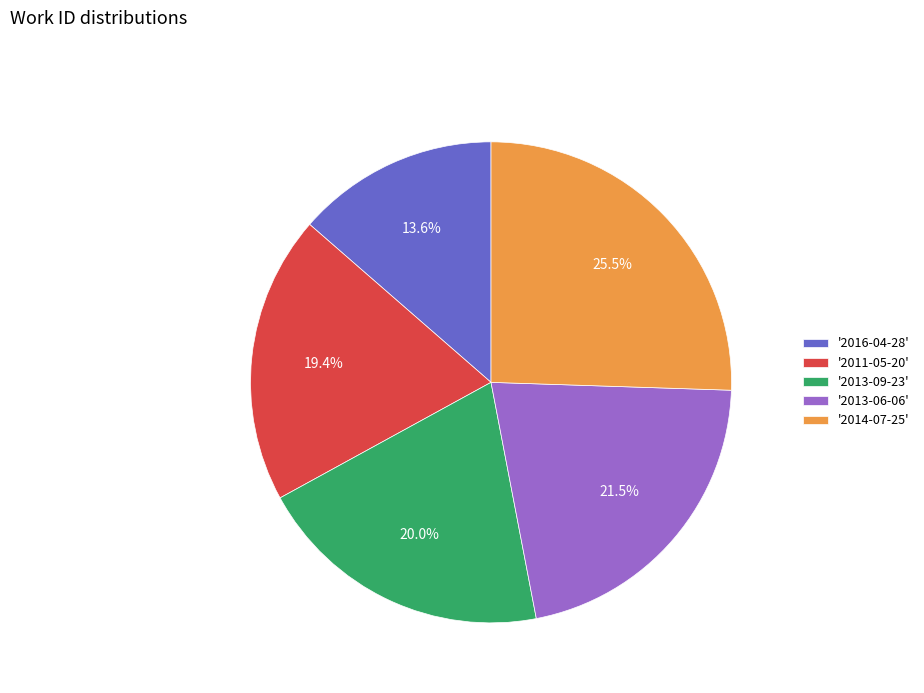

Which category has the biggest portion of the pie?

'2014-07-25'